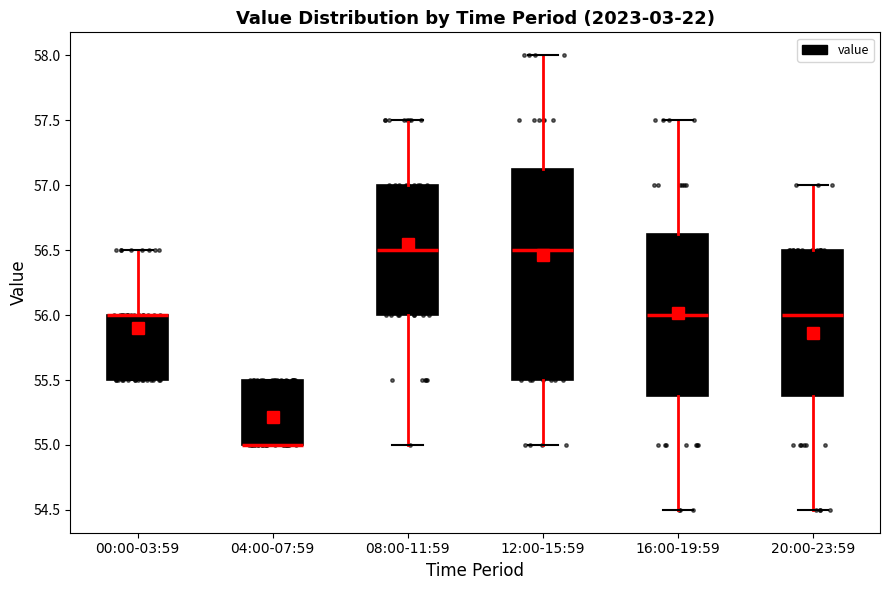

Where is the upper edge of the box for 00:00-03:59 on the y-axis? The values are not printed on the chart, so give them approximately, as read against the axis.

56.00